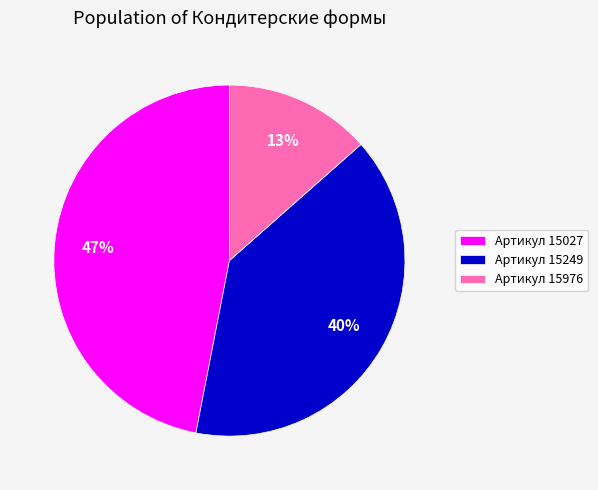

Rank the categories by value from lowest to highest.

Артикул 15976, Артикул 15249, Артикул 15027